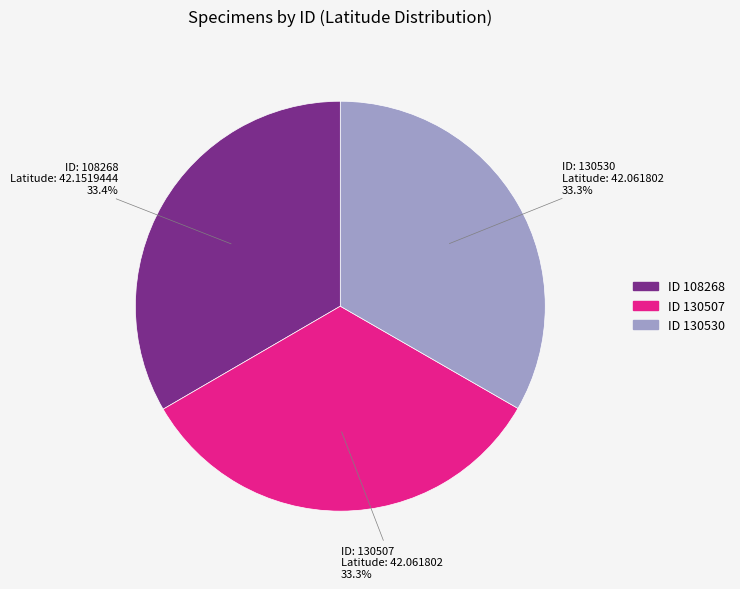

Does any single category account for the majority?

No